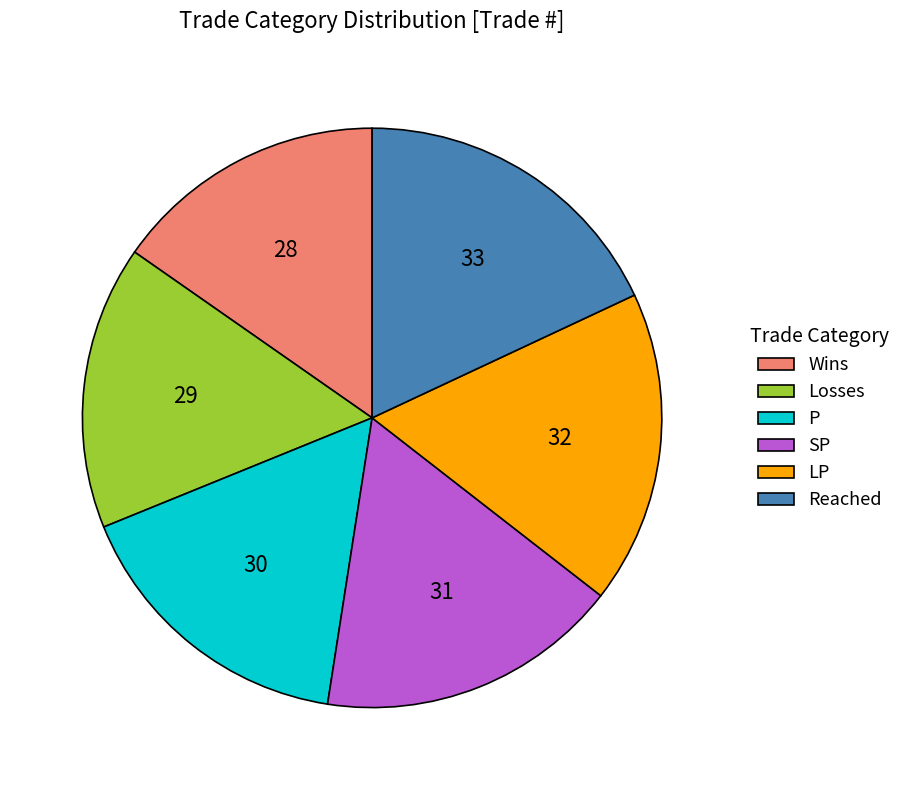

Rank the categories by value from lowest to highest.

Wins, Losses, P, SP, LP, Reached